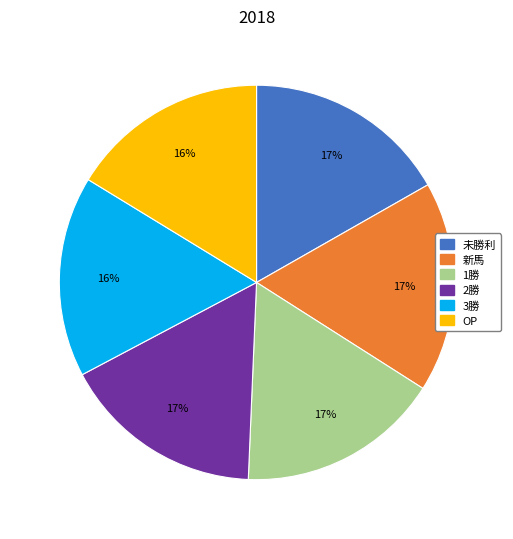

Count the number of slices in the pie.

6